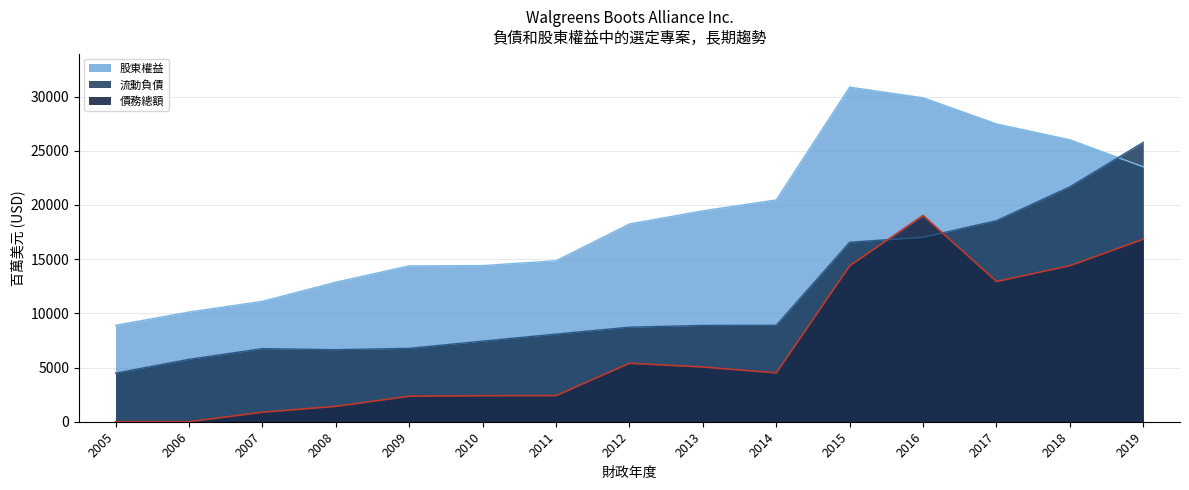

Does the chart display data point markers on the line(s)?

No